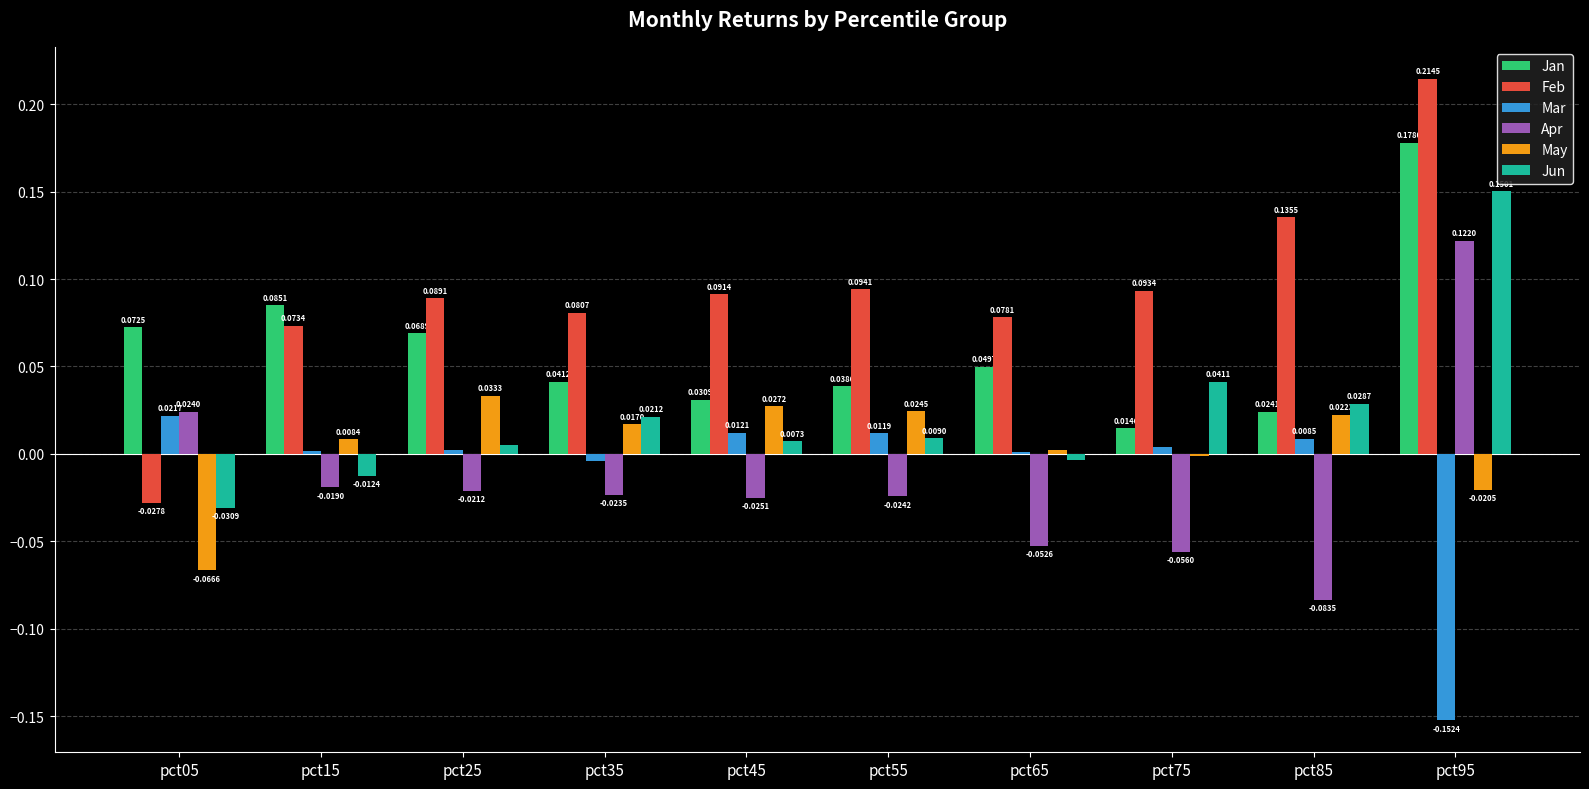

How many series are shown in this chart?

6